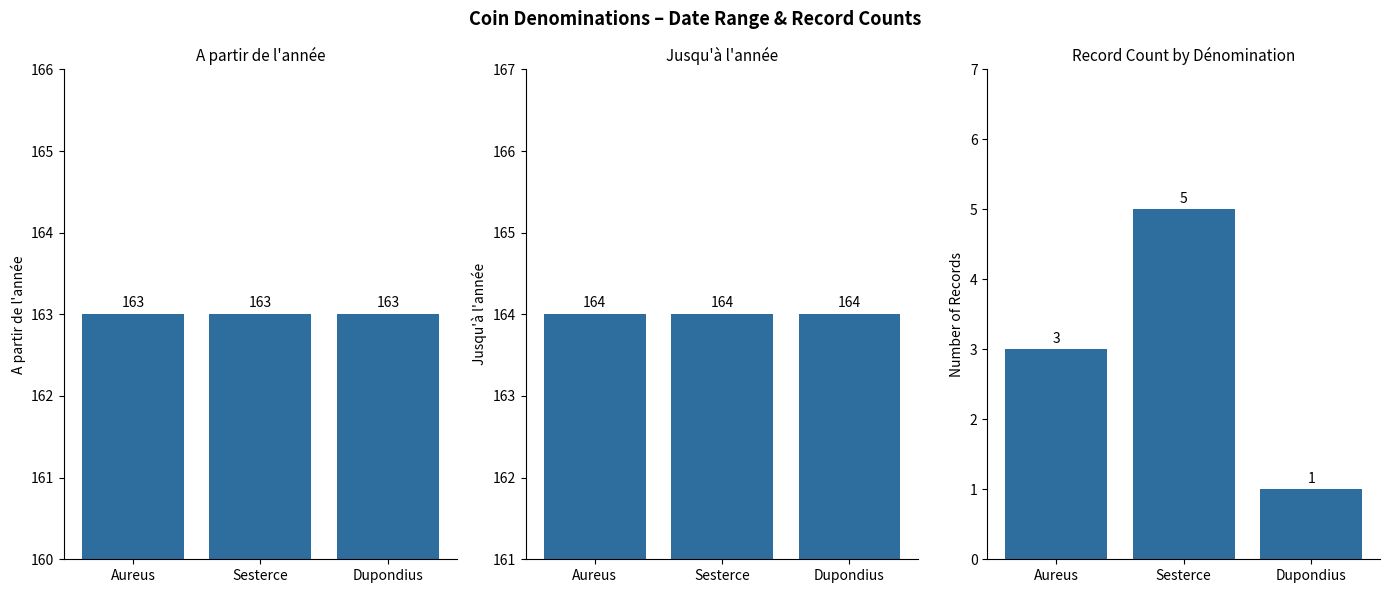

What is the difference between the Dénomination Count values at Aureus and Dupondius?

2